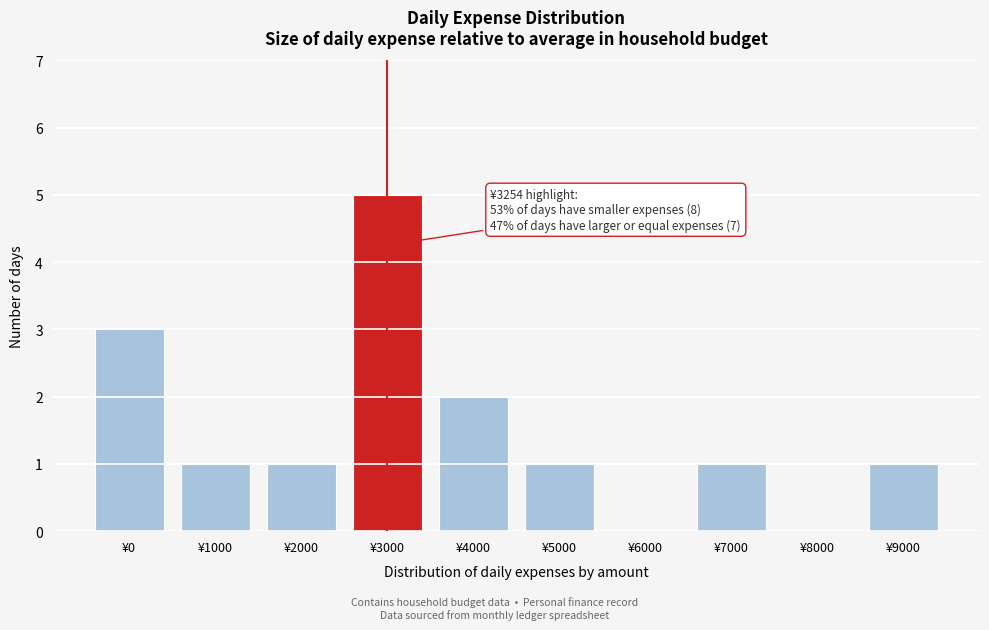

Reading left to right, what are all the values shown in this chart?

¥0=3	¥1000=1	¥2000=1	¥3000=5	¥4000=2	¥5000=1	¥6000=0	¥7000=1	¥8000=0	¥9000=1